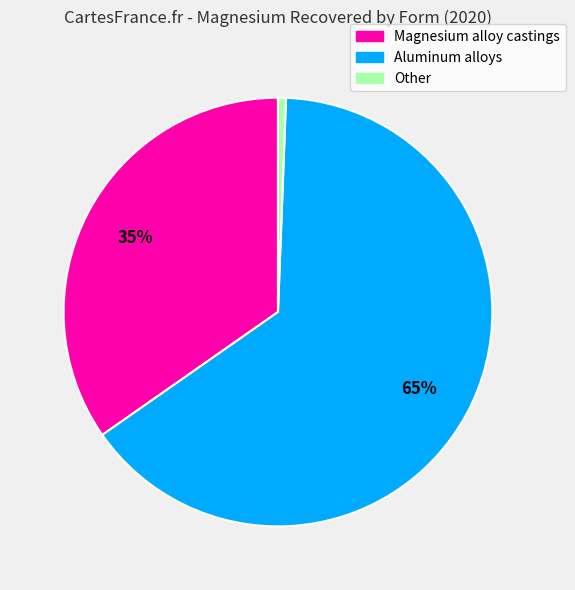

Between Other and Aluminum alloys, which is larger?

Aluminum alloys